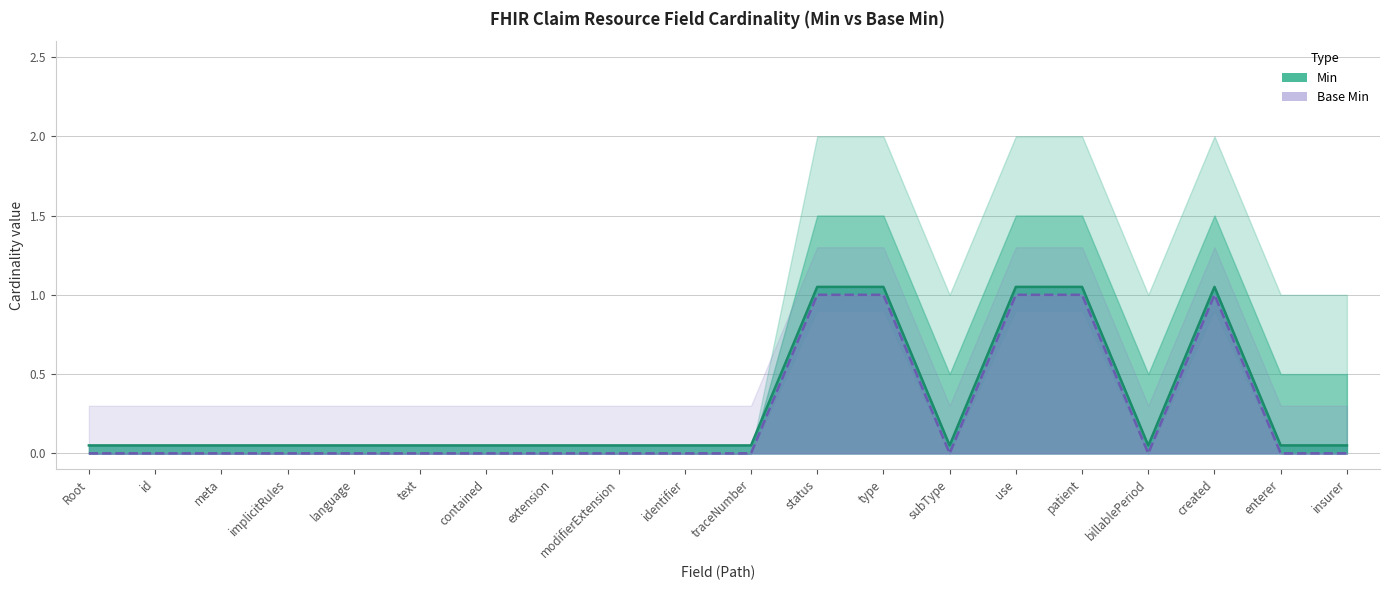

What is the total value across all series at Claim.created?

2.0